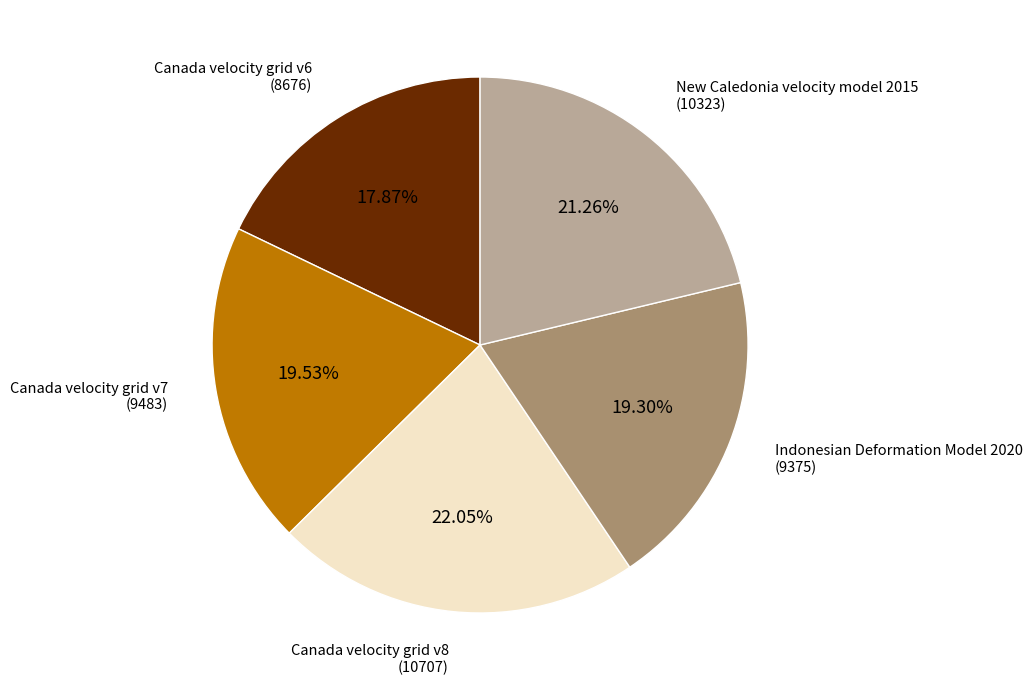

Which category has the smallest portion of the pie?

Canada velocity grid v6